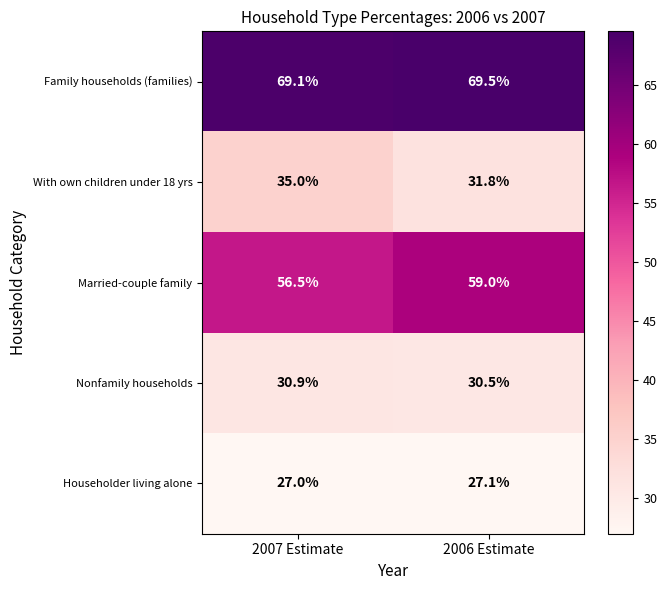

At which category does the chart reach its peak across all series?

2006 Estimate